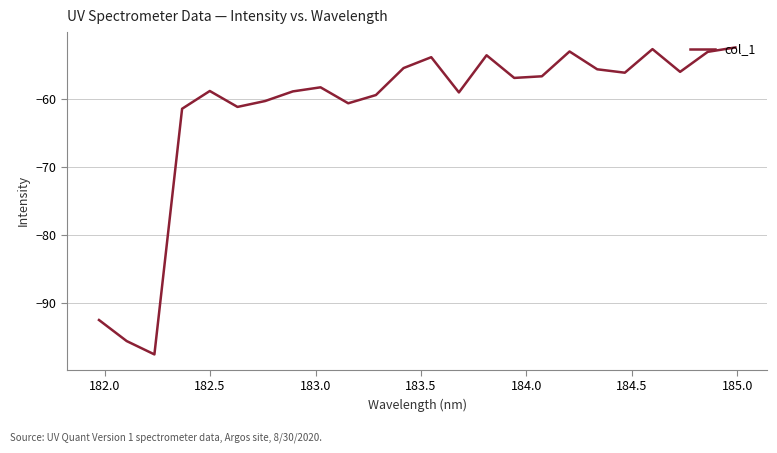

What is the maximum value shown in the chart?

-52.4